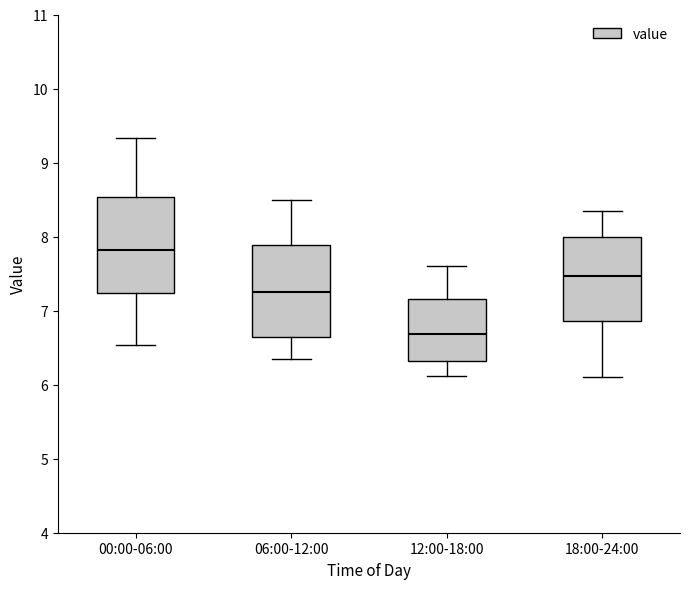

Where does the upper whisker of the box for 00:00-06:00 end on the y-axis? The values are not printed on the chart, so give them approximately, as read against the axis.

9.3